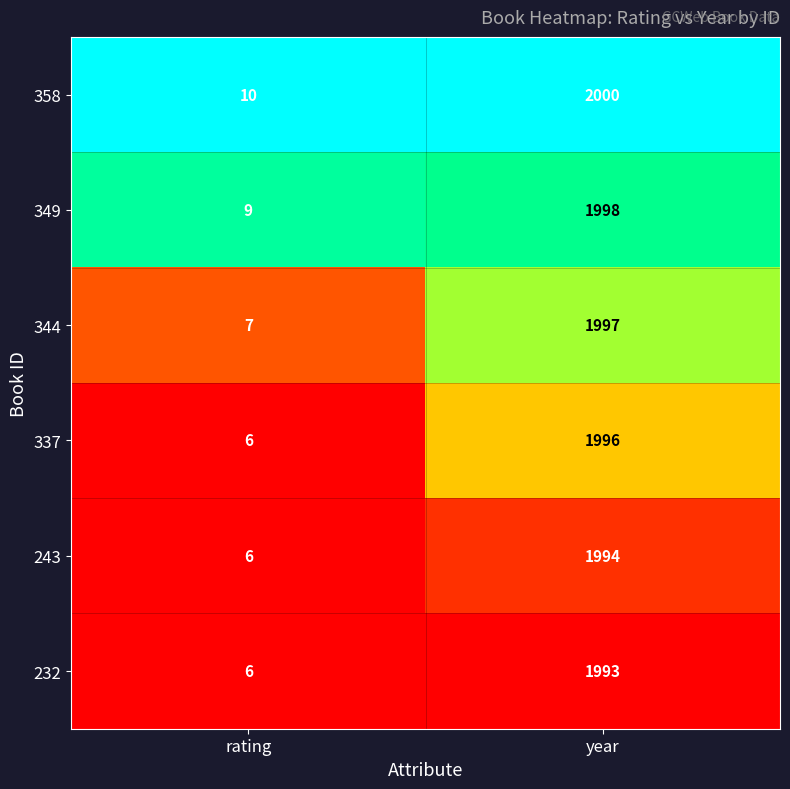

The value of 344 at year is 3024. True or false?

False